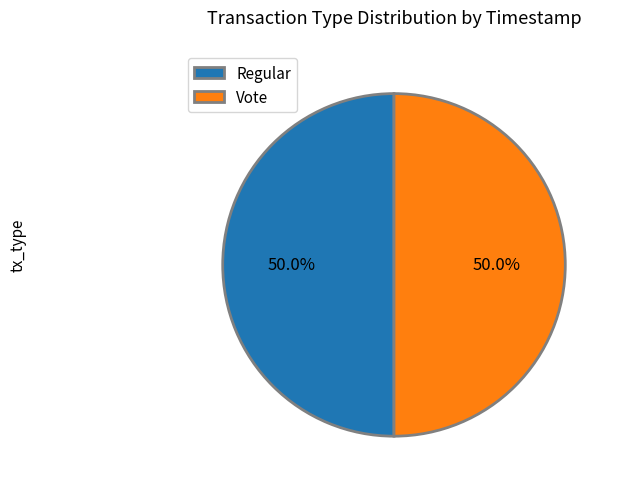

What percentage is NOT represented by Vote?

50.0%